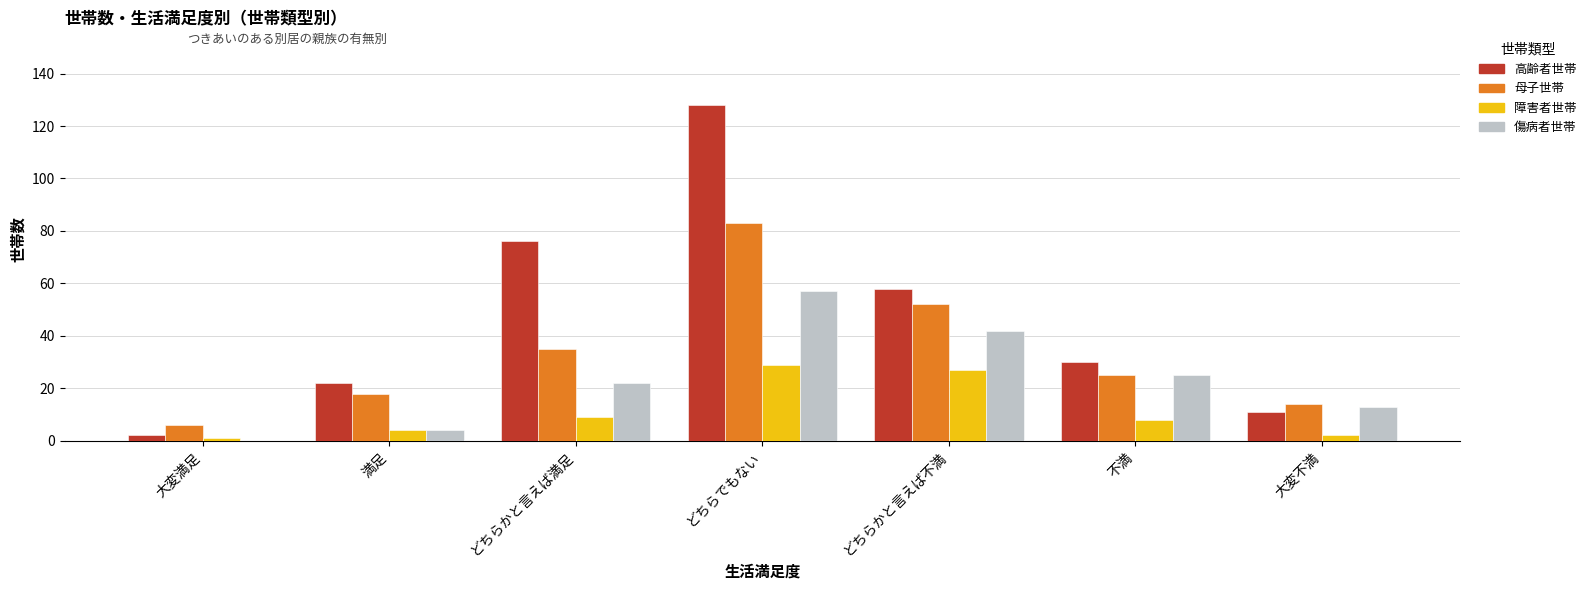

Which category has the highest value in the 高齢者世帯 series?

どちらでもない